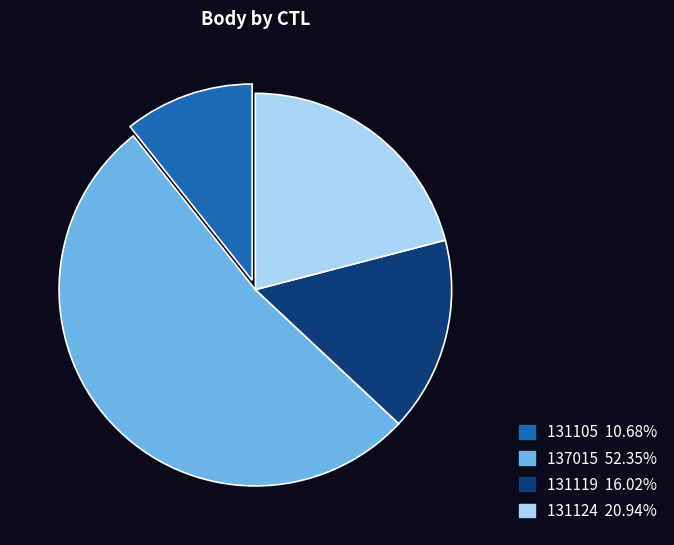

Which category has the biggest portion of the pie?

137015